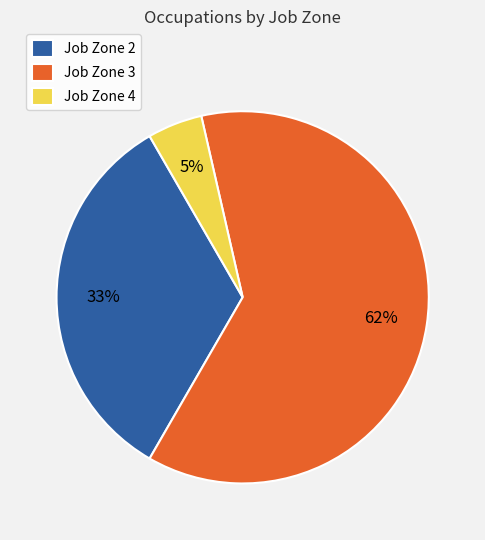

Which category has the biggest portion of the pie?

Job Zone 3